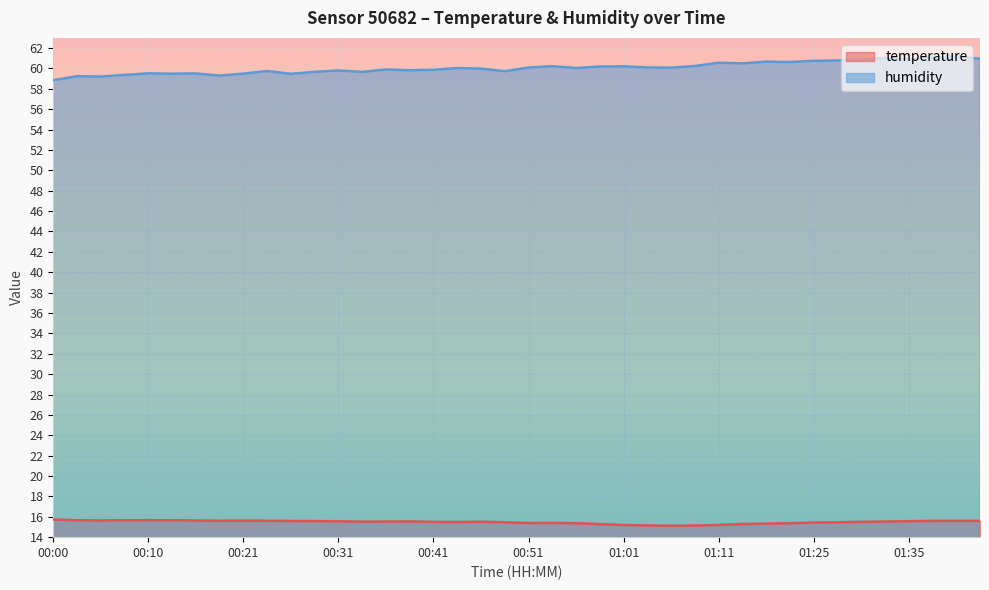

Which category has the lowest value in the humidity series?

00:00